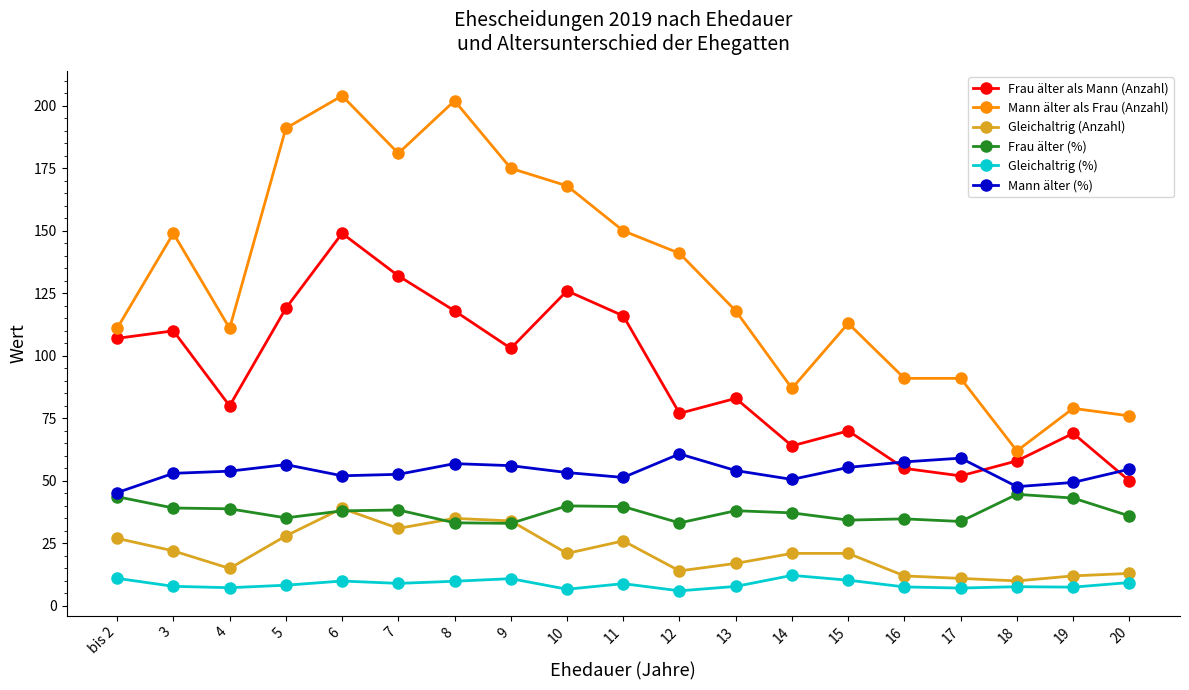

What is the value of the Mann älter als Frau (Anzahl) point at the 3rd from the left?

111.0